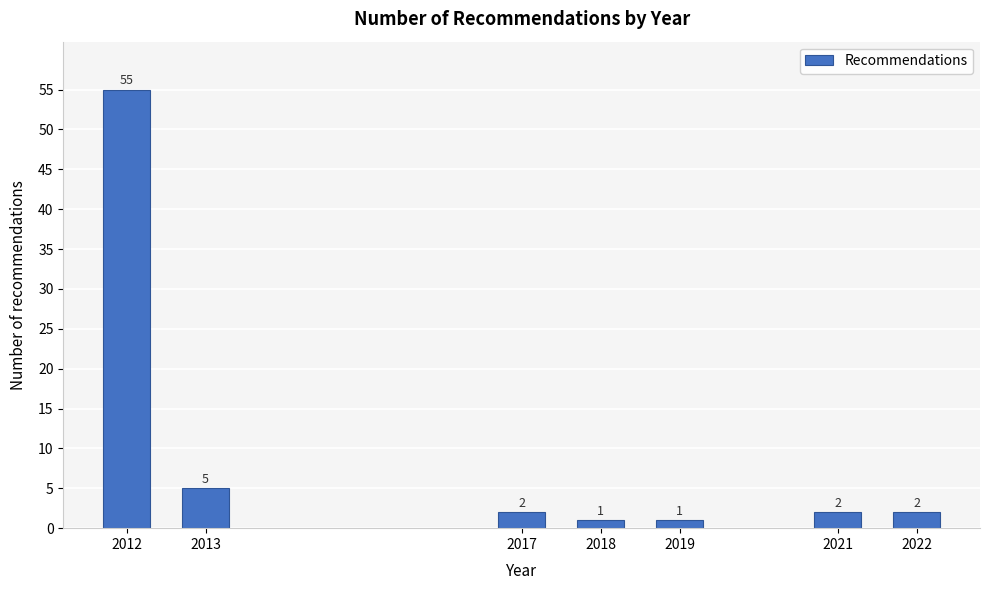

Reading left to right, transcribe all the data shown in this chart.

55	5	2	1	1	2	2